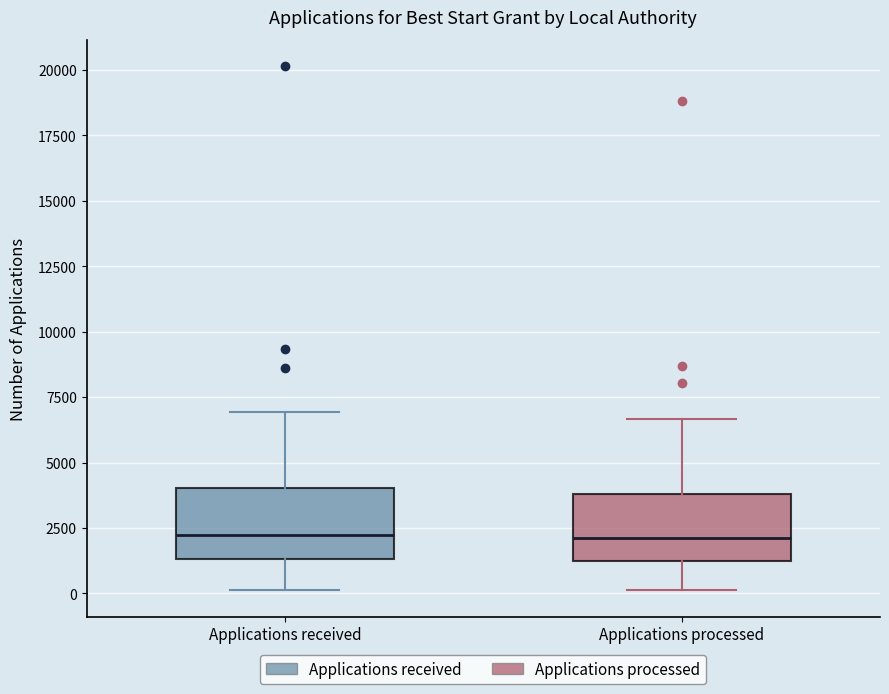

Reading left to right, read every box against the y-axis: the position of its median line, the range the box covers, and the ends of its whiskers. The values are not printed on the chart, so give them approximately, as read against the axis.

Applications received: median 2000, box 1500 to 4000, whiskers 0 to 7000
Applications processed: median 2000, box 1000 to 4000, whiskers 0 to 6500